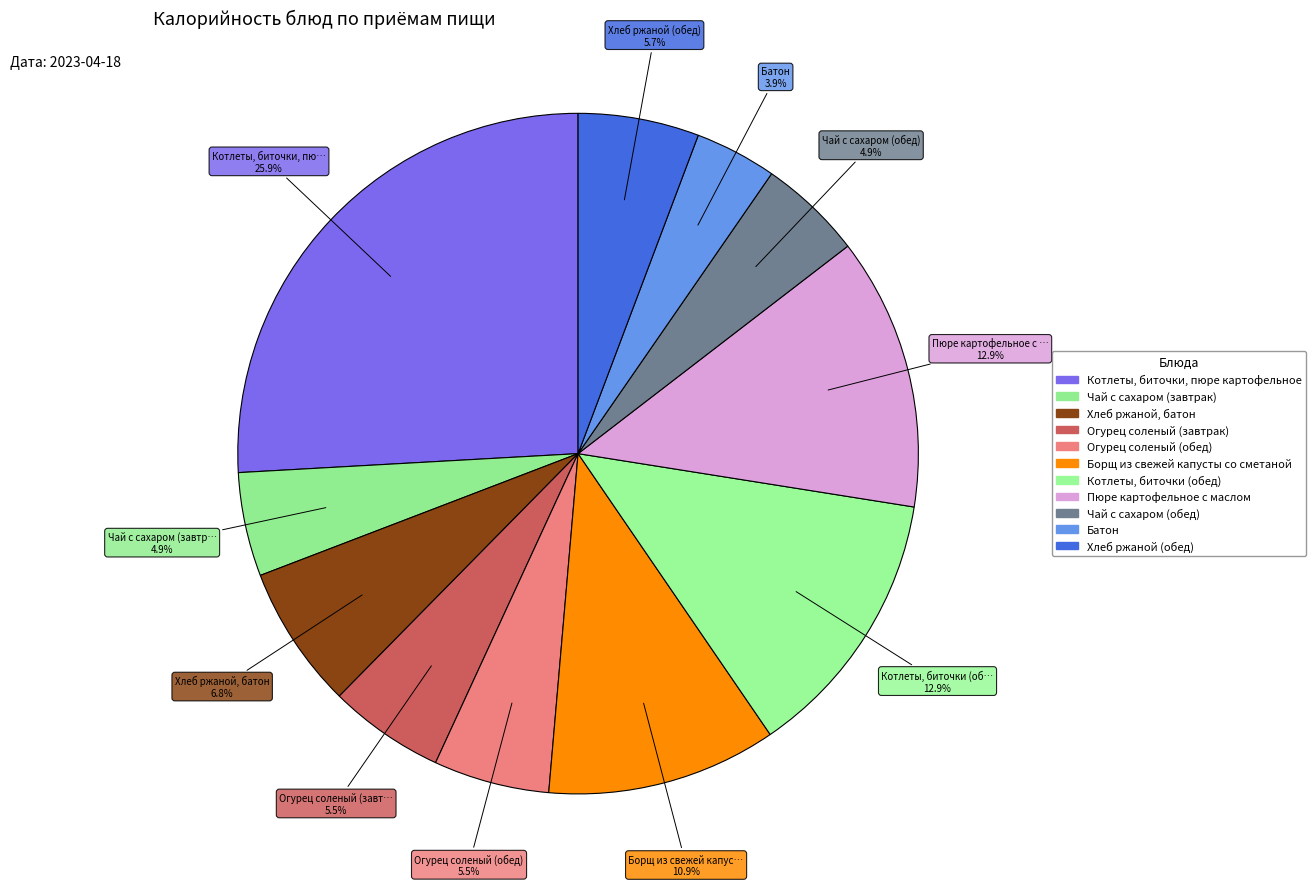

To the nearest percent, what percentage of the pie is Огурец соленый (завтрак)?

6%